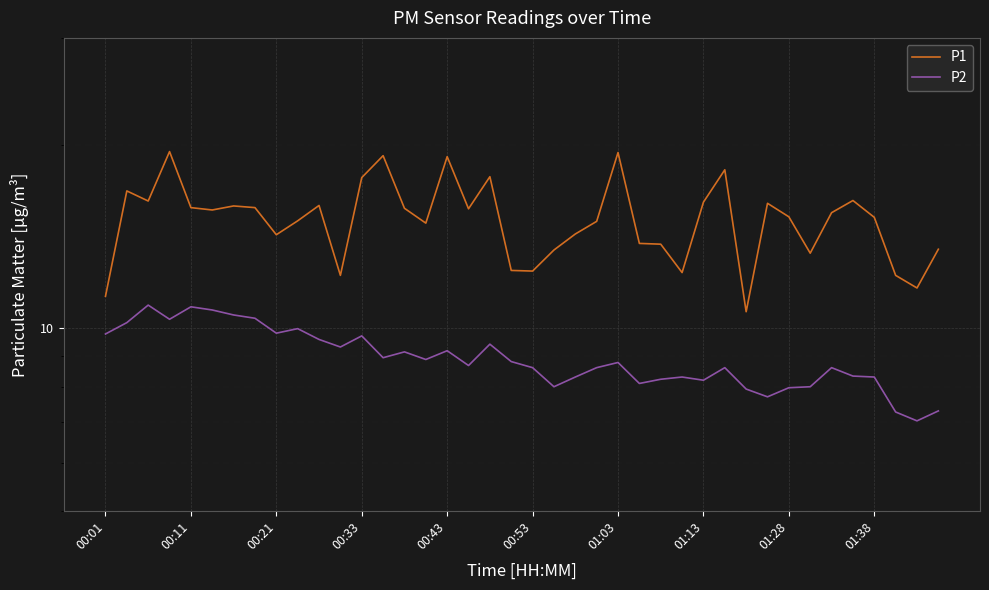

True or false: P1 has a value of 34.0 at 13.

False